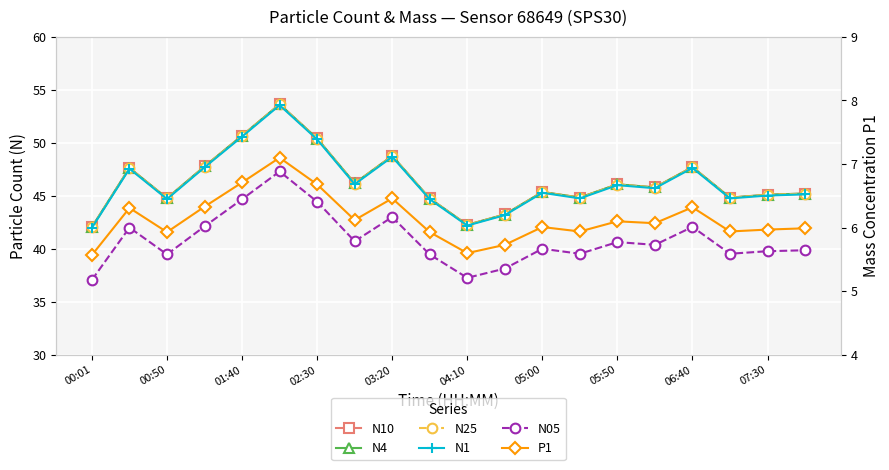

Which series has the largest total across all categories?

N10